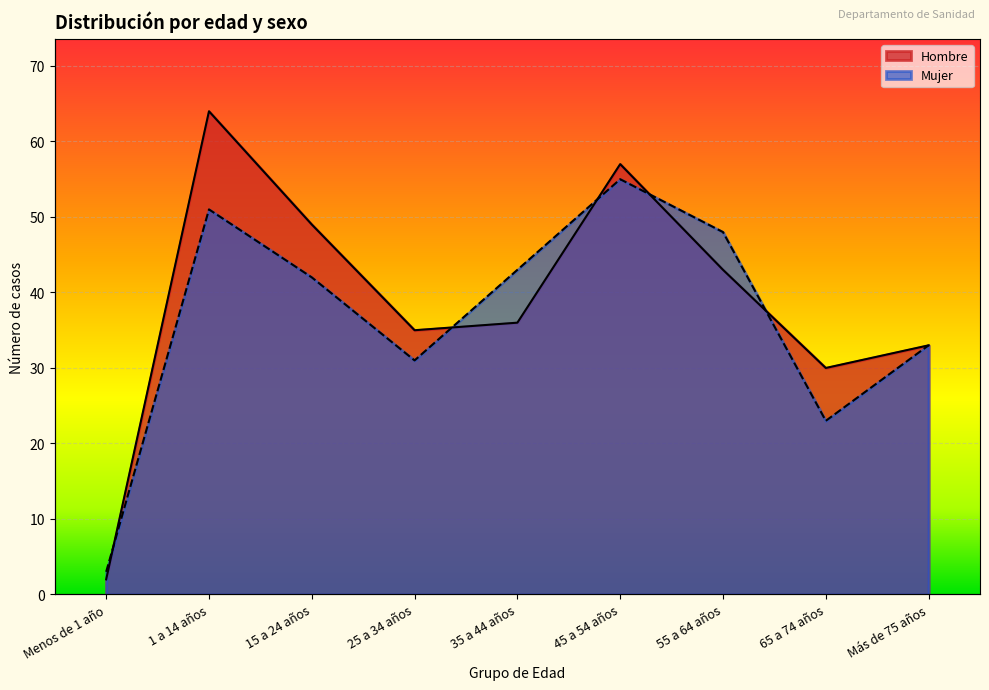

What is the label of the 6th point from the right?

25 a 34 años